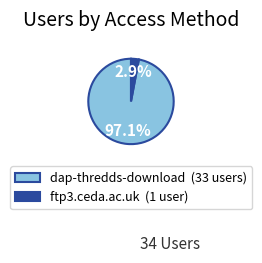

Is there any slice that represents more than half of the pie?

Yes